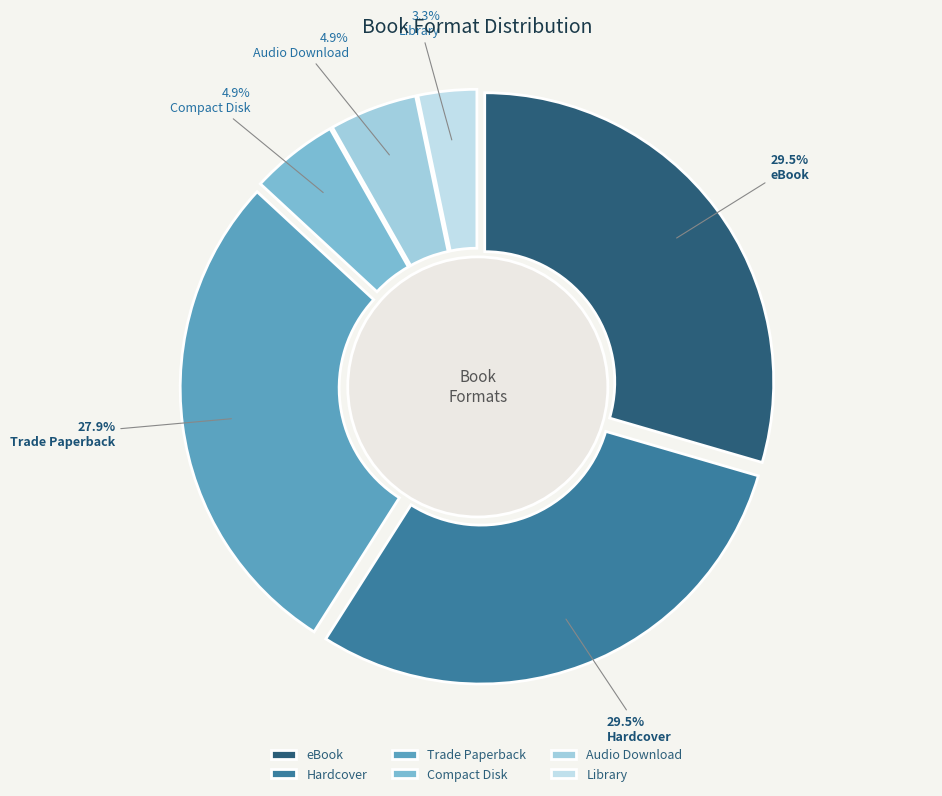

Which category has the biggest portion of the pie?

eBook